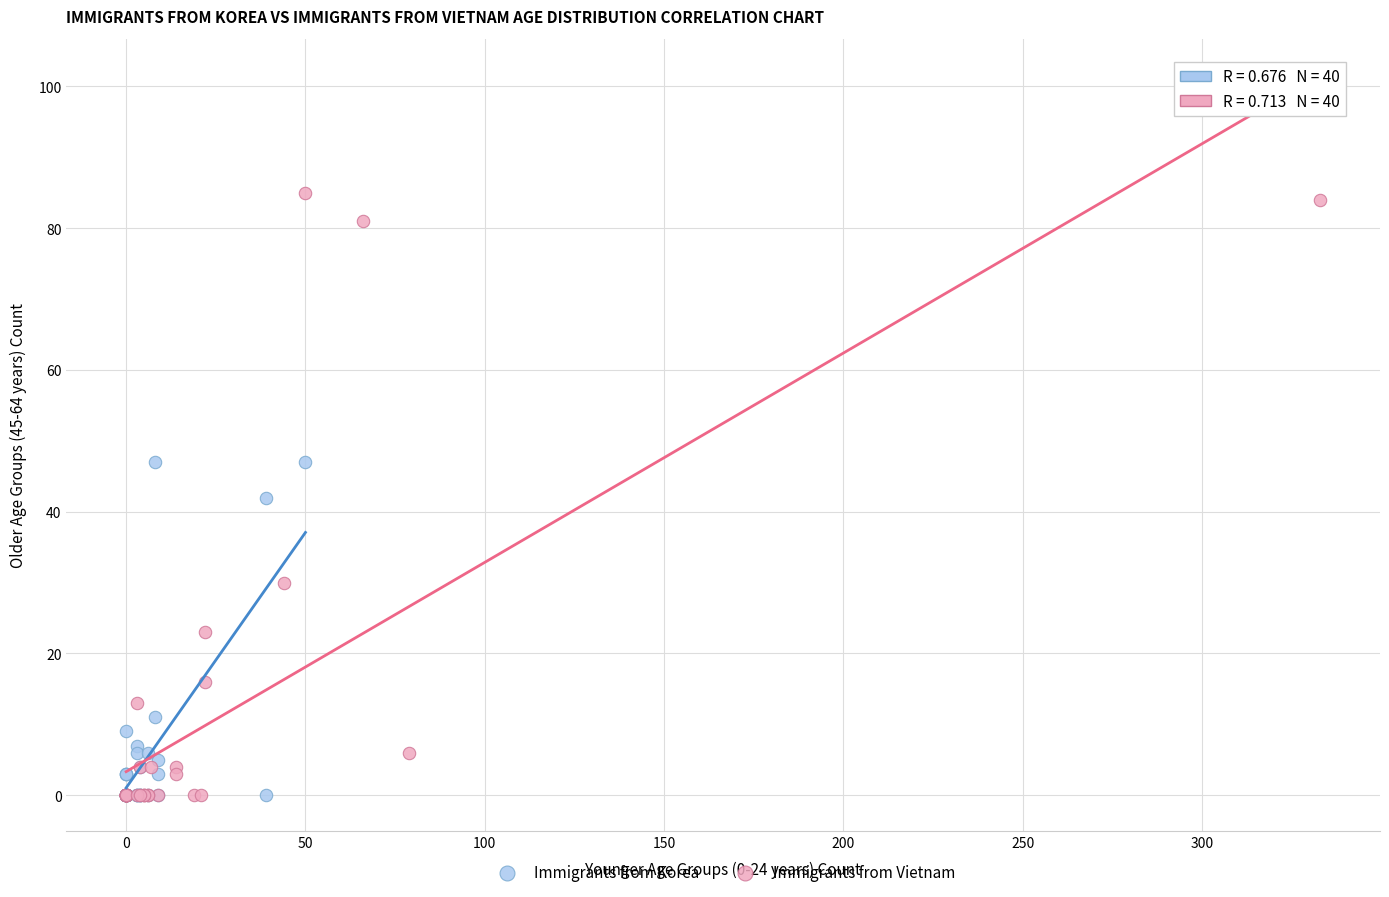

Which series has the largest Y range (max minus min)?

Immigrants from Vietnam